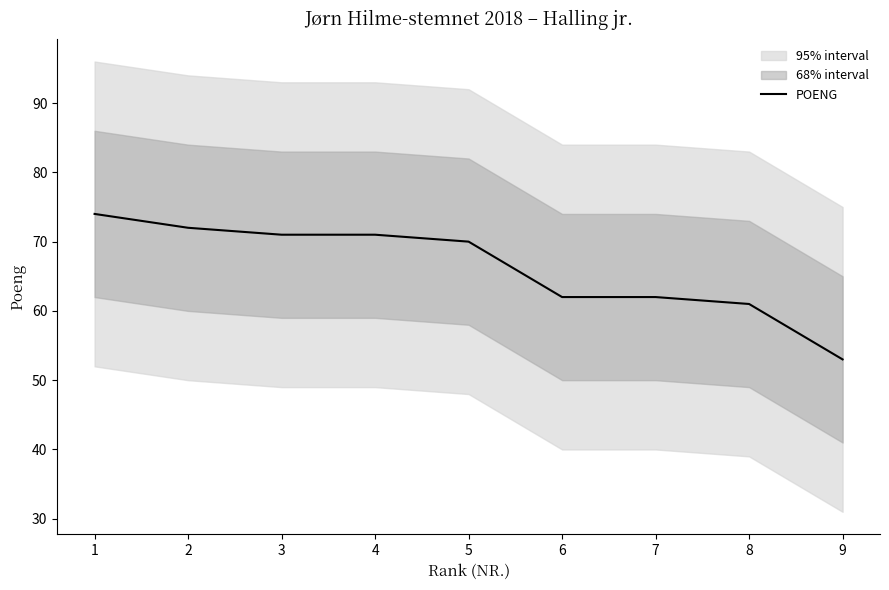

How many data points are less than 70?

4